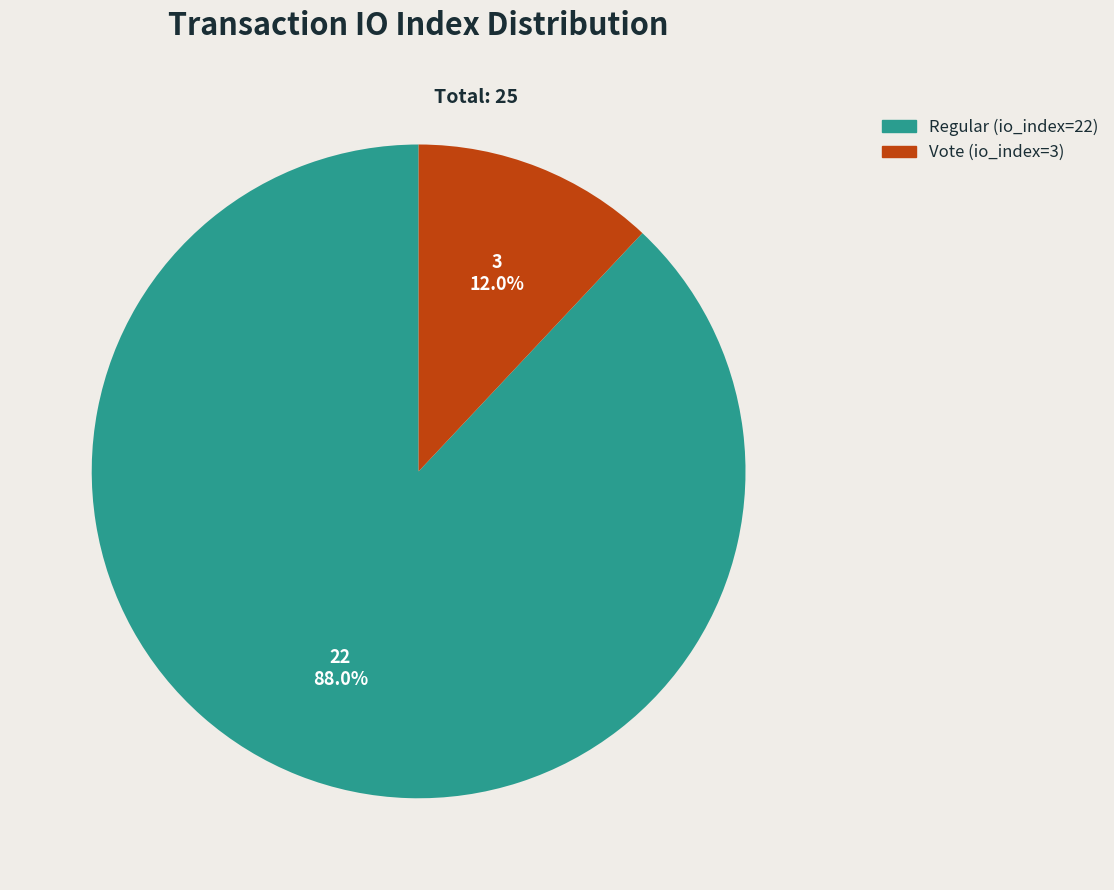

What is the largest slice in the pie chart?

Regular (io_index=22)